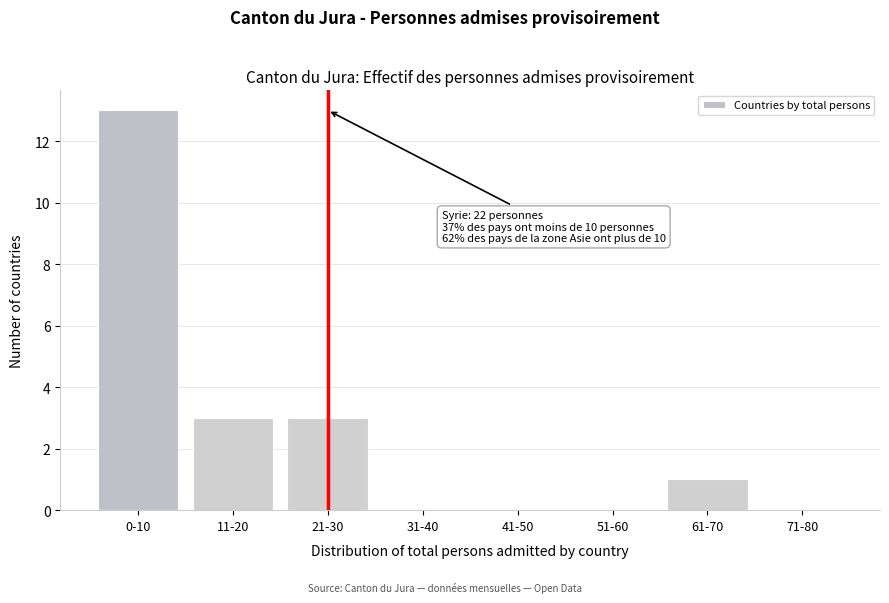

Reading left to right, what are all the values shown in this chart?

0-10=13	11-20=3	21-30=3	31-40=0	41-50=0	51-60=0	61-70=1	71-80=0